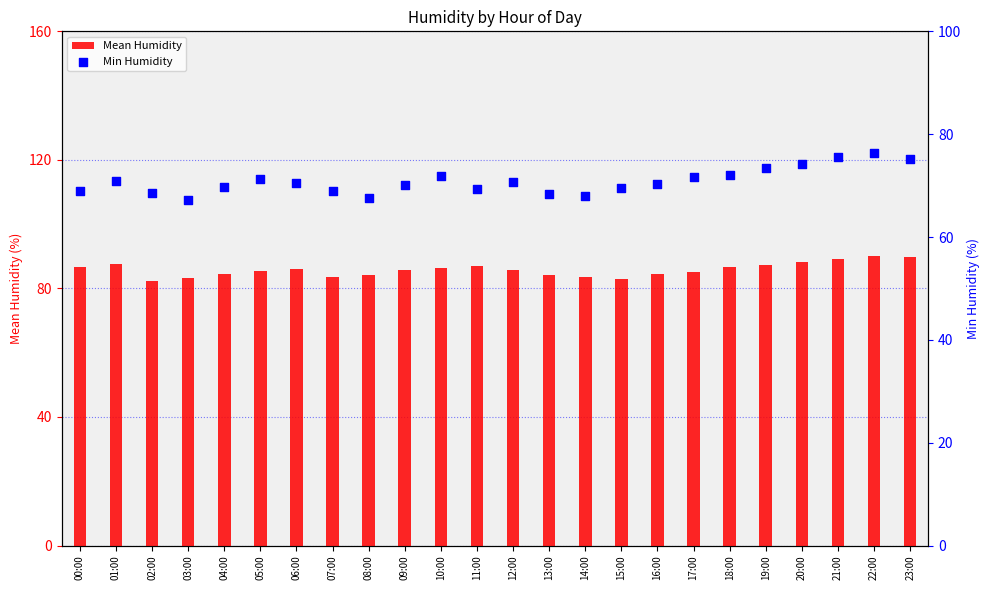

Which series reaches the minimum Y coordinate?

Min Humidity